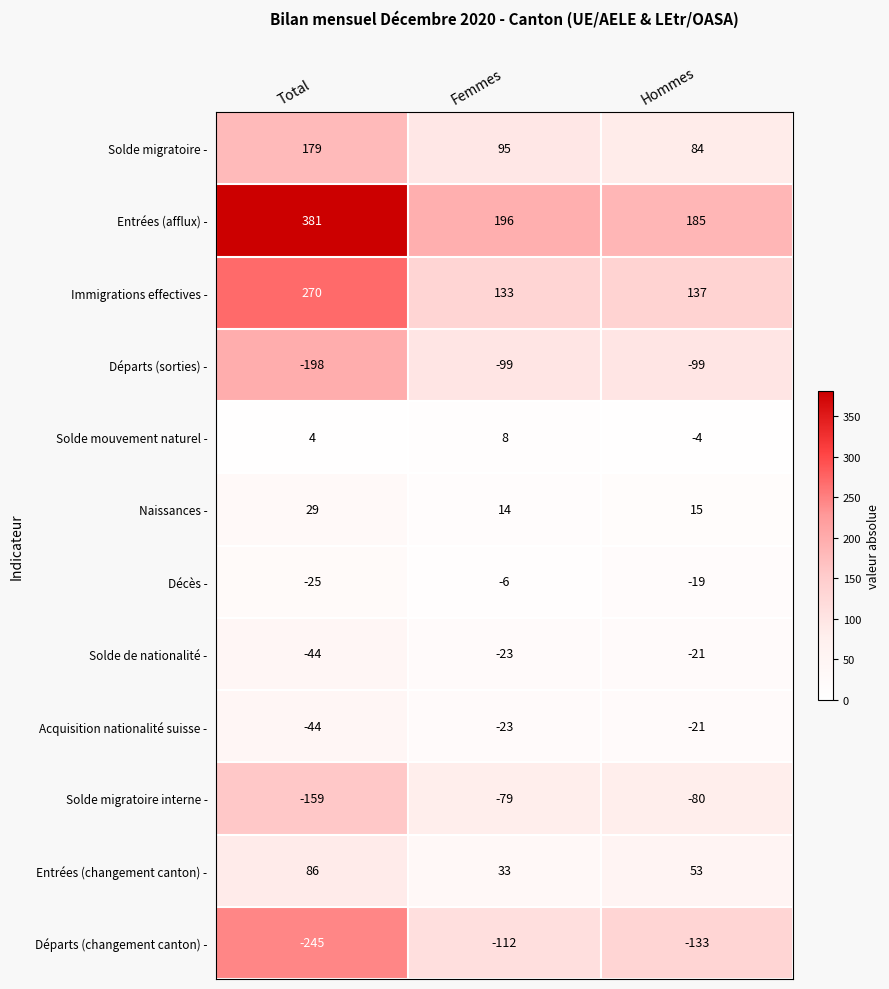

What is the average value of the Immigrations effectives - series?

180